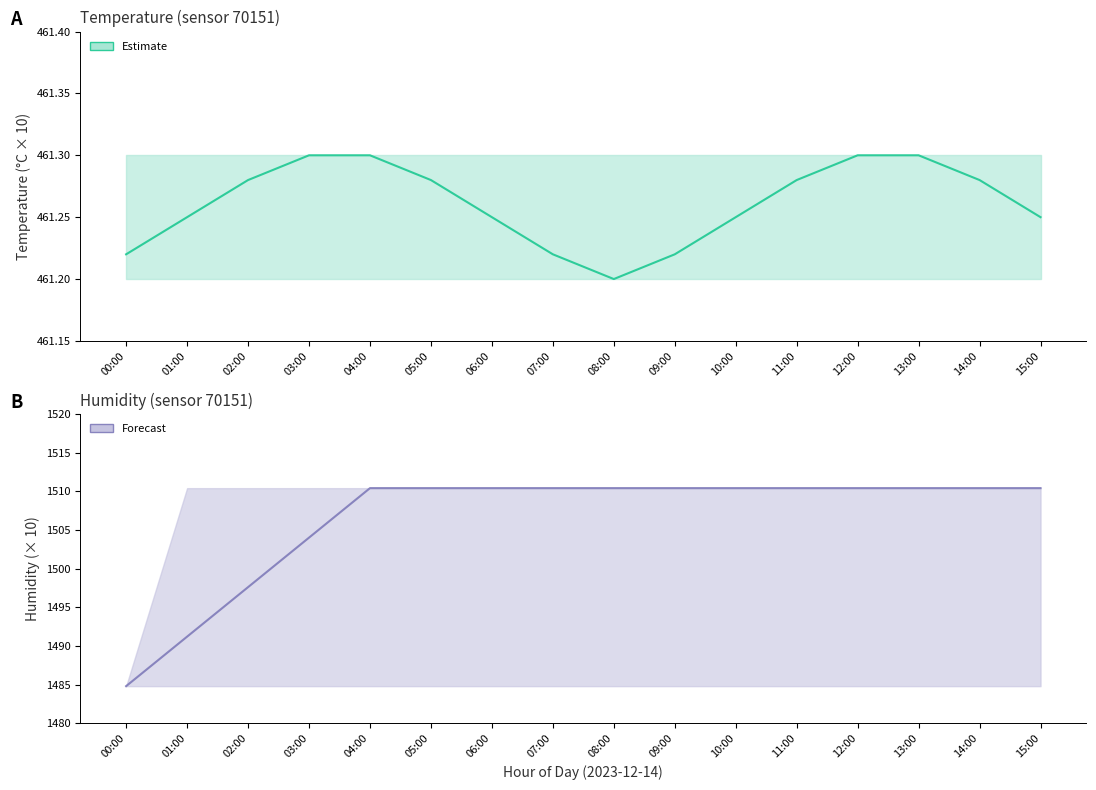

At which category does the chart reach its peak across all series?

04:00